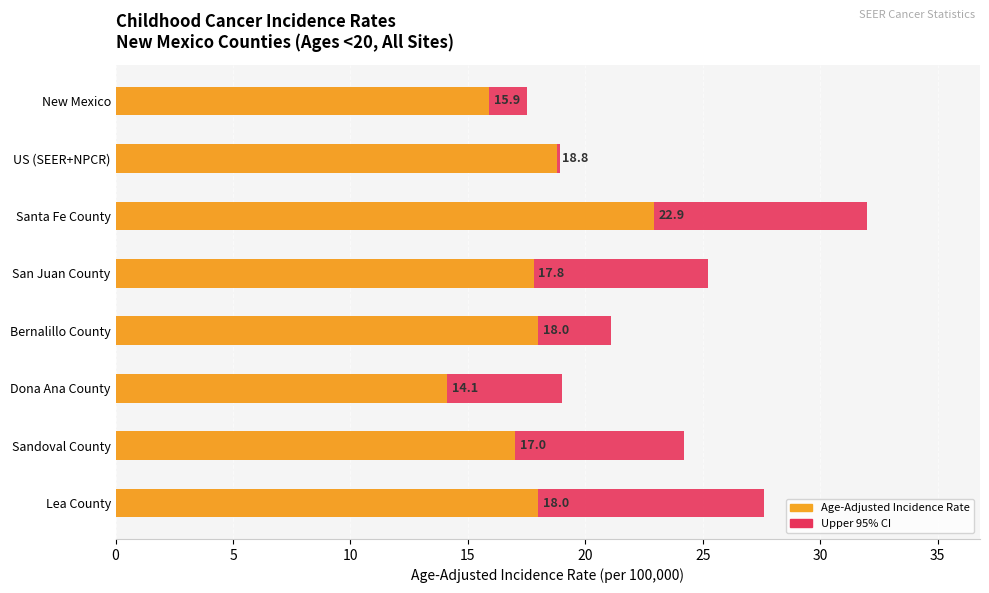

List the labels in order of value, smallest first.

Dona Ana County, New Mexico, Sandoval County, San Juan County, Bernalillo County, Lea County, US (SEER+NPCR), Santa Fe County